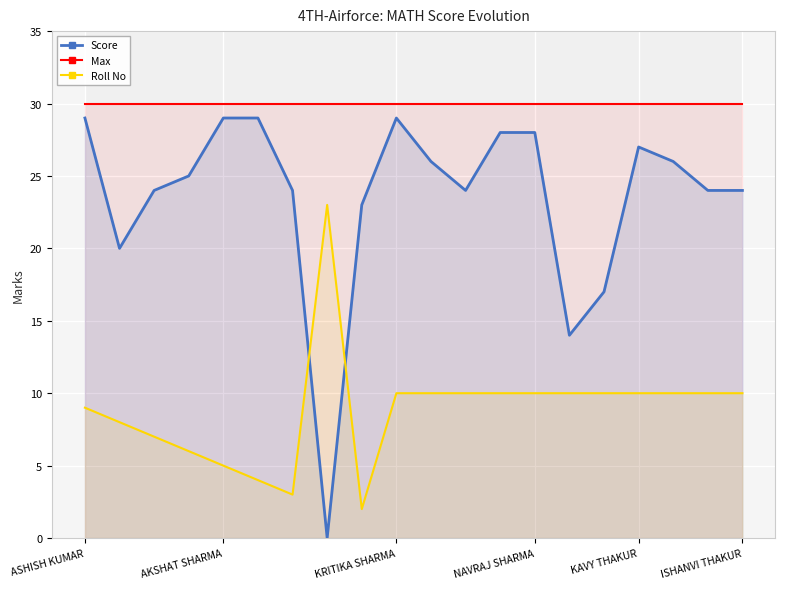

What is the sum of all Score values?

470